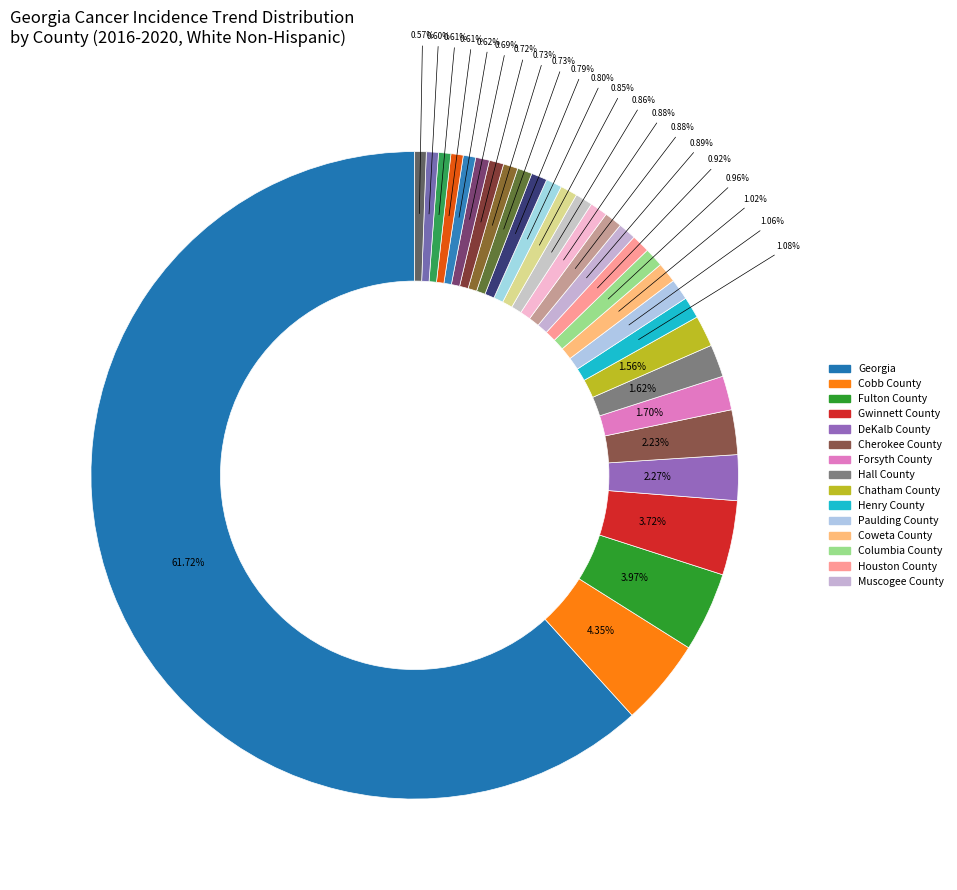

Is there any slice that represents more than half of the pie?

Yes